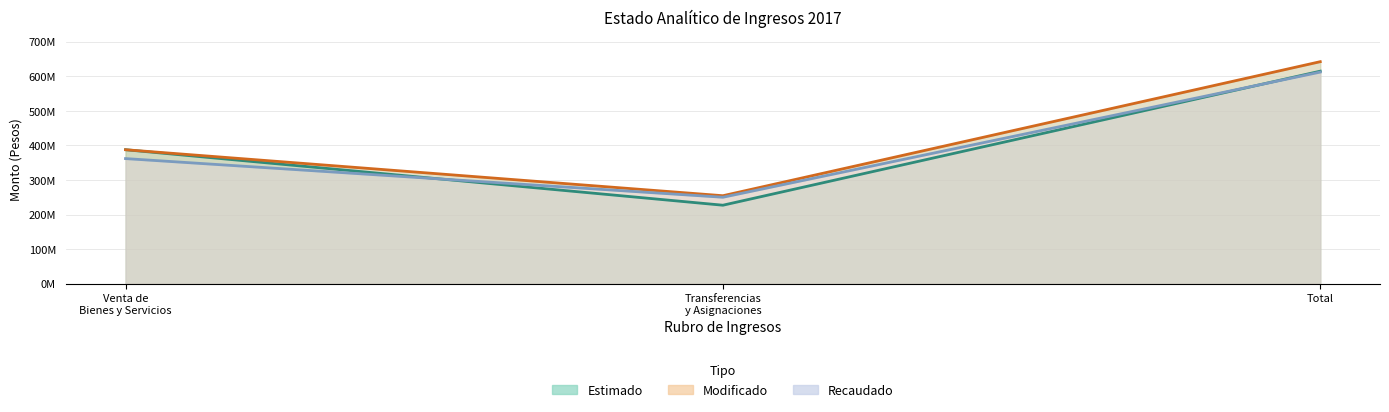

What is the average value of the Modificado series?

428028688.5